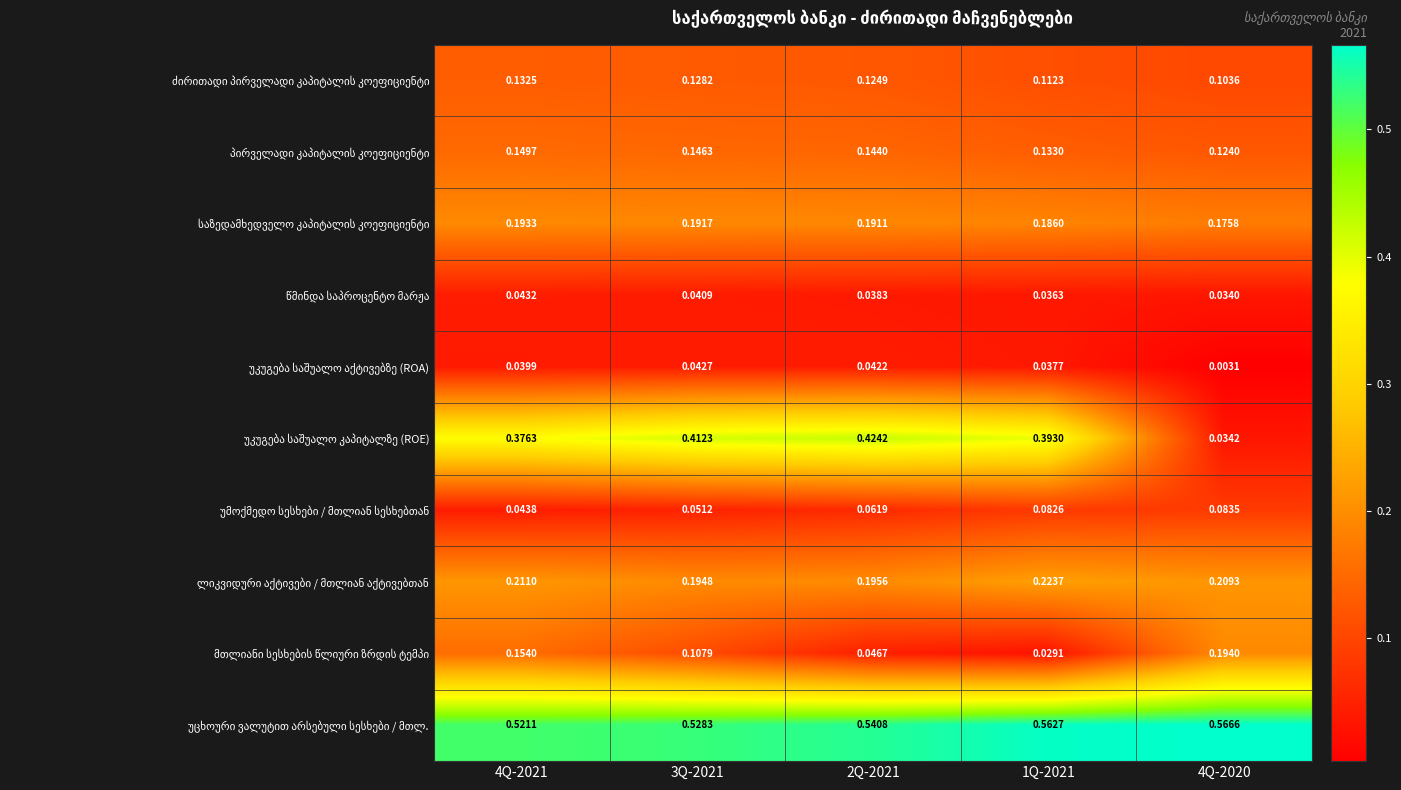

List the series in order of their peak value, highest first.

უცხოური ვალუტით არსებული სესხები / მთლ., უკუგება საშუალო კაპიტალზე (ROE), ლიკვიდური აქტივები / მთლიან აქტივებთან, მთლიანი სესხების წლიური ზრდის ტემპი, საზედამხედველო კაპიტალის კოეფიციენტი, პირველადი კაპიტალის კოეფიციენტი, ძირითადი პირველადი კაპიტალის კოეფიციენტი, უმოქმედო სესხები / მთლიან სესხებთან, წმინდა საპროცენტო მარჟა, უკუგება საშუალო აქტივებზე (ROA)